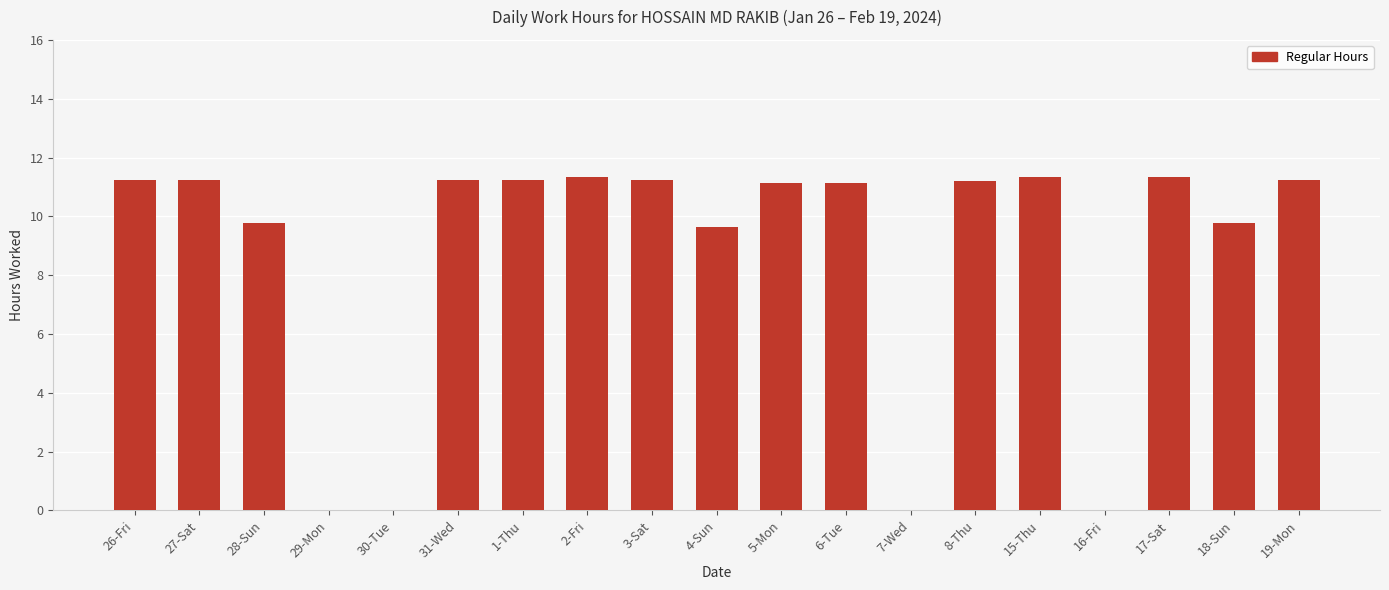

Between 2-Fri and 28-Sun, which is larger?

2-Fri